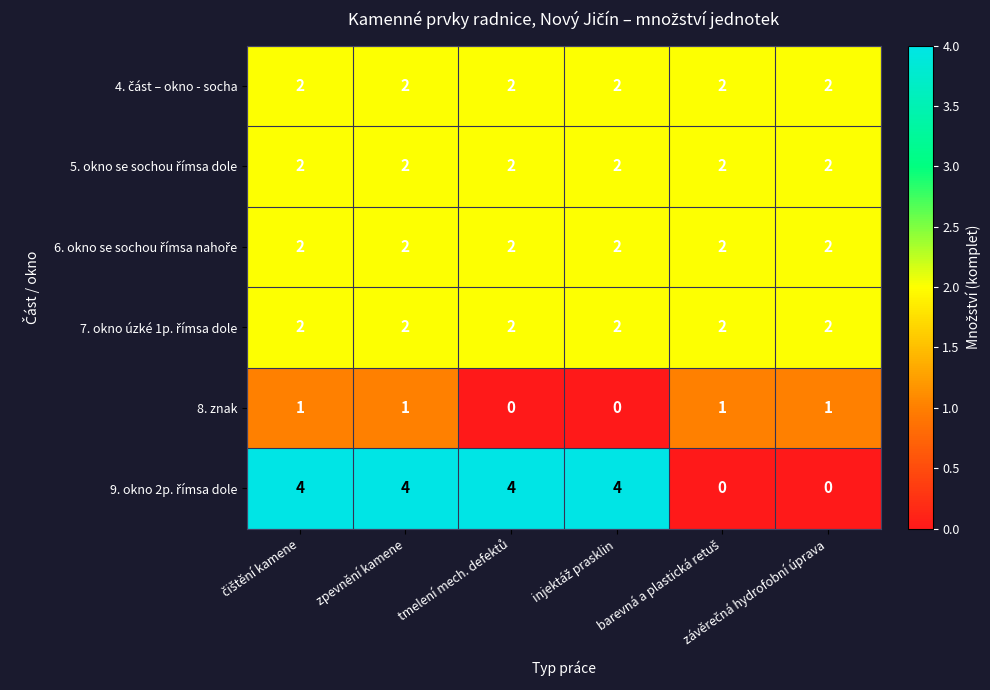

At how many categories does at least one series exceed 0?

6